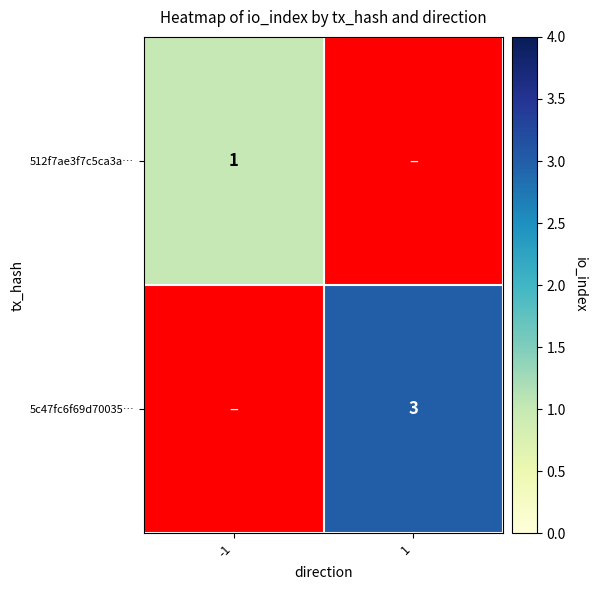

The 5c47fc6f69d70035… series shows 1 at 1. True or false?

False